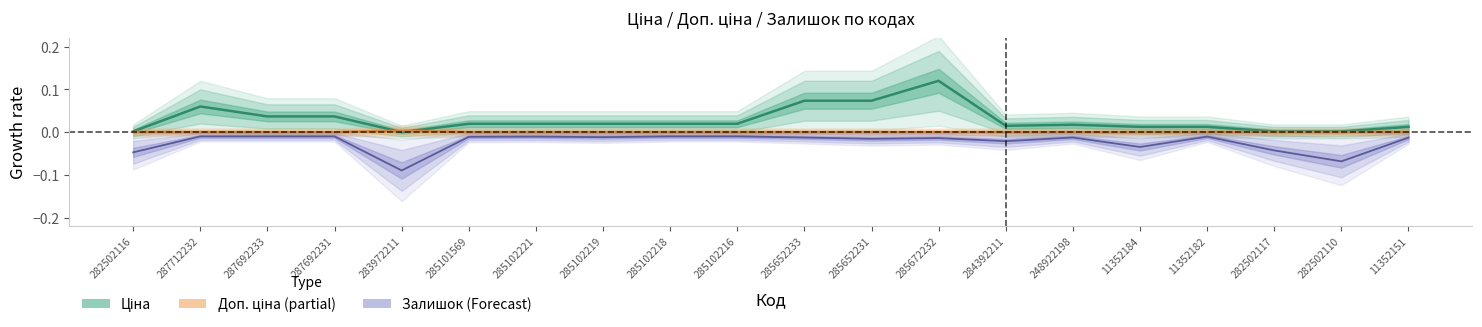

In Залишок (Forecast), how many points are lower than both neighbors (excluding endpoints)?

6